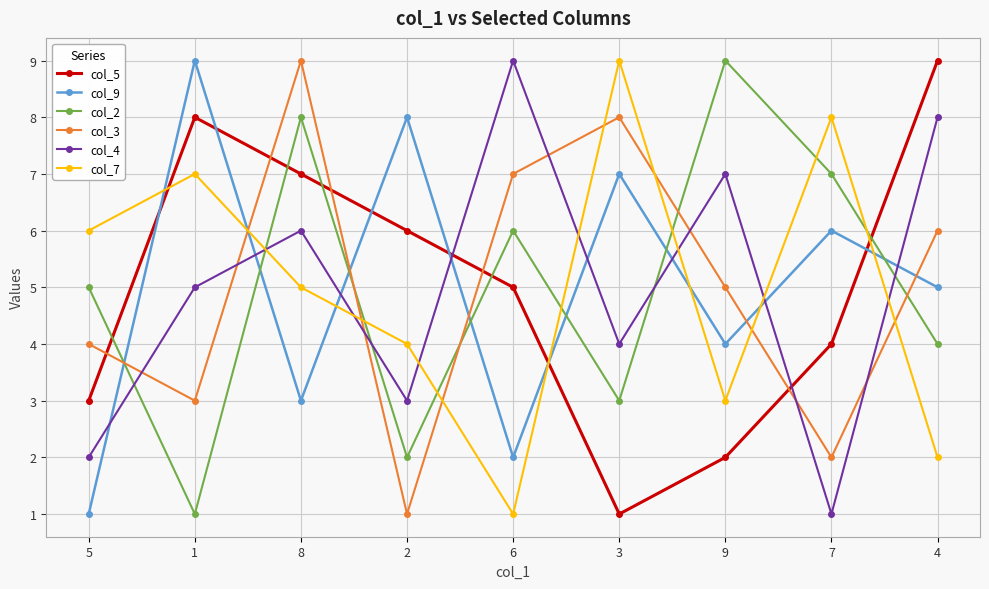

Is it true that col_7 equals 1 at 6?

True